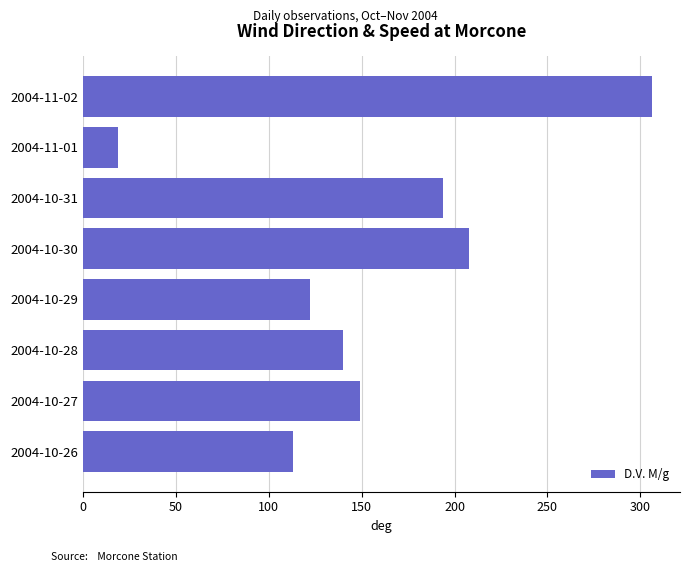

How many series are shown in this chart?

1